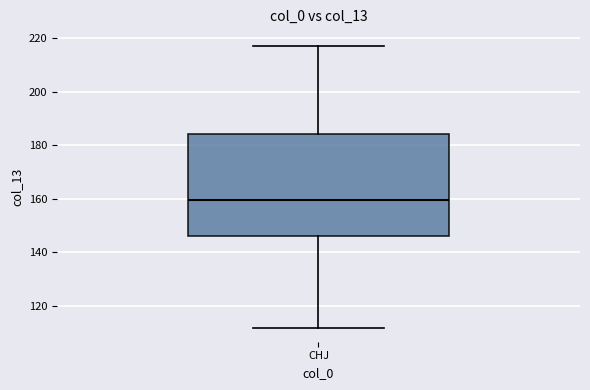

Where does the median line of the box for CHJ sit on the y-axis? The values are not printed on the chart, so give them approximately, as read against the axis.

160